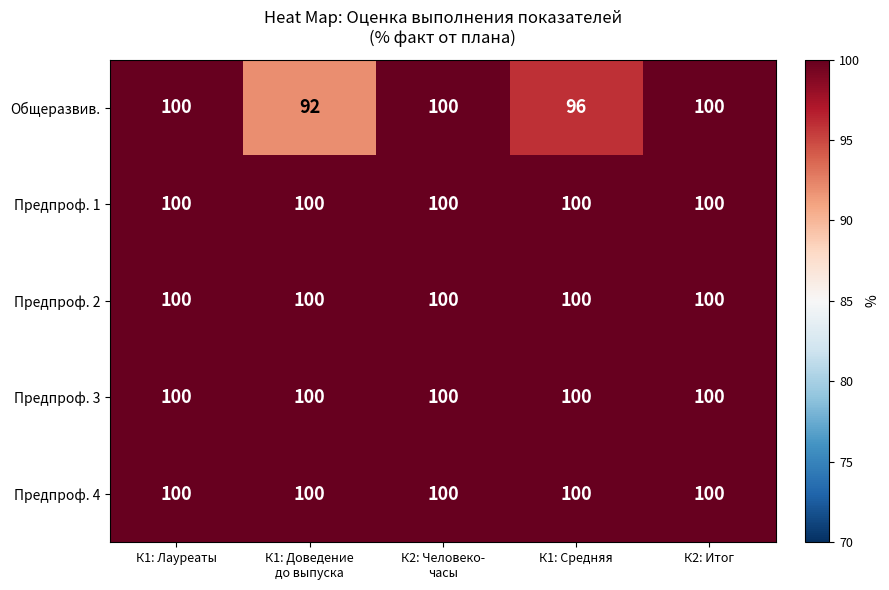

What is the maximum value shown in the chart?

100